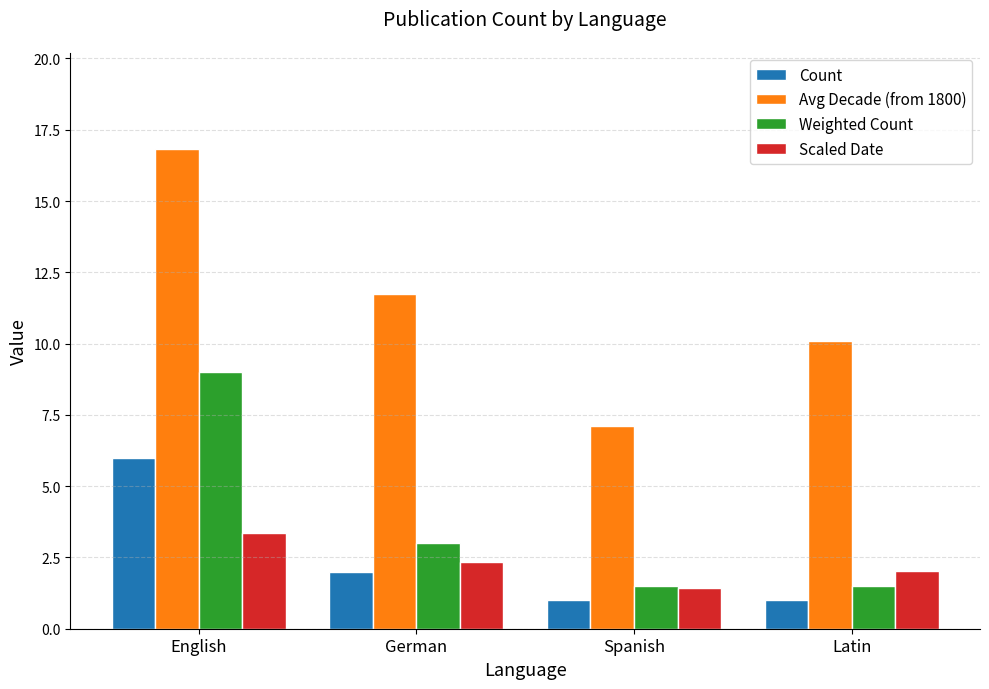

The Count series shows 2.0 at German. True or false?

True